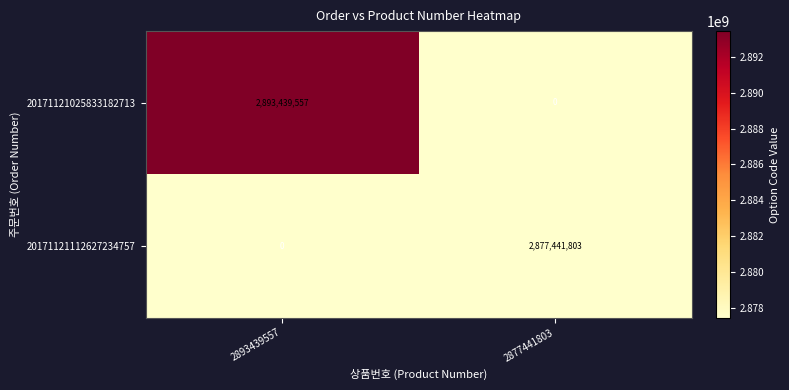

The 20171121112627234757 series shows 2877441803 at 2877441803. True or false?

True